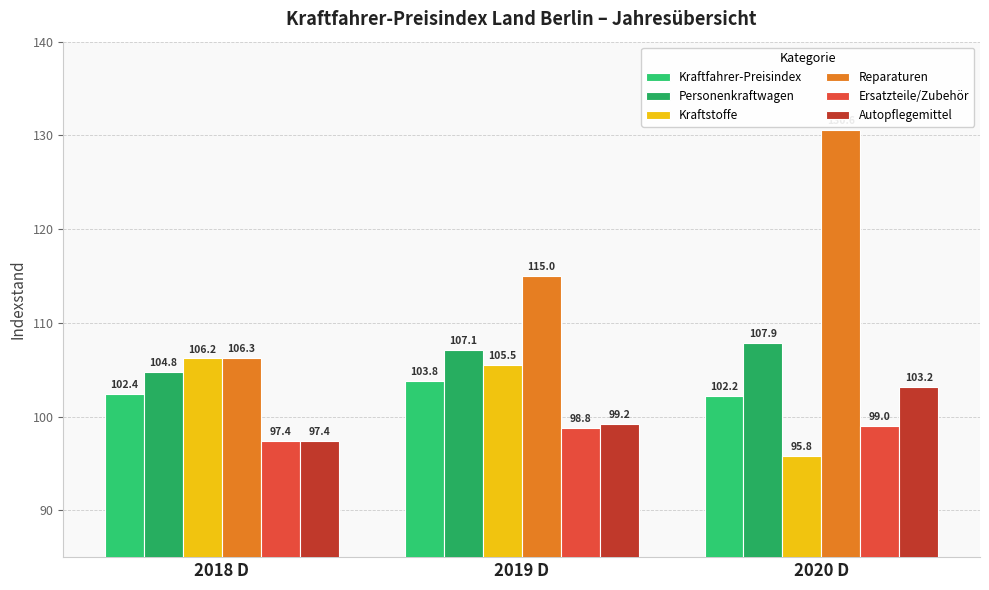

The value of Personenkraftwagen at 2018 D is 161.2. True or false?

False